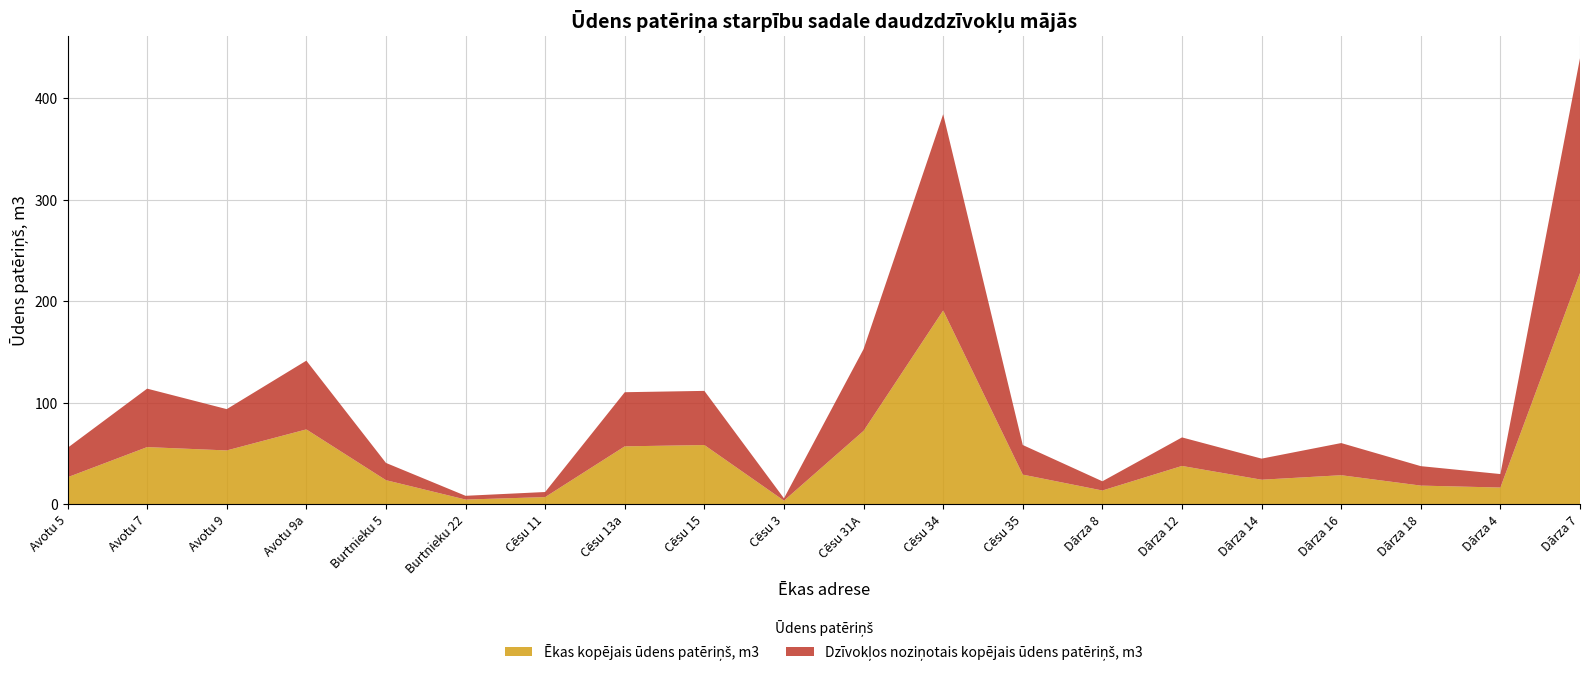

Reading left to right, extract all data points from this chart.

Ēkas kopējais ūdens patēriņš, m3: Avotu 5=26.4	Avotu 7=56.2	Avotu 9=52.9	Avotu 9a=73.6	Burtnieku 5=23.6	Burtnieku 22=4.5	Cēsu 11=6.9	Cēsu 13a=56.9	Cēsu 15=58.2	Cēsu 3=3.4	Cēsu 31A=72.2	Cēsu 34=190.9	Cēsu 35=29.1	Dārza 8=13.4	Dārza 12=37.6	Dārza 14=24.0	Dārza 16=28.5	Dārza 18=18.2	Dārza 4=16.3	Dārza 7=227.7
Dzīvokļos noziņotais kopējais ūdens patēriņš, m3: Avotu 5=29.0	Avotu 7=57.6	Avotu 9=40.7	Avotu 9a=67.8	Burtnieku 5=17.0	Burtnieku 22=3.7	Cēsu 11=5.0	Cēsu 13a=53.4	Cēsu 15=53.4	Cēsu 3=2.3	Cēsu 31A=80.6	Cēsu 34=193.5	Cēsu 35=29.2	Dārza 8=9.1	Dārza 12=28.1	Dārza 14=20.8	Dārza 16=31.7	Dārza 18=19.2	Dārza 4=13.3	Dārza 7=211.8